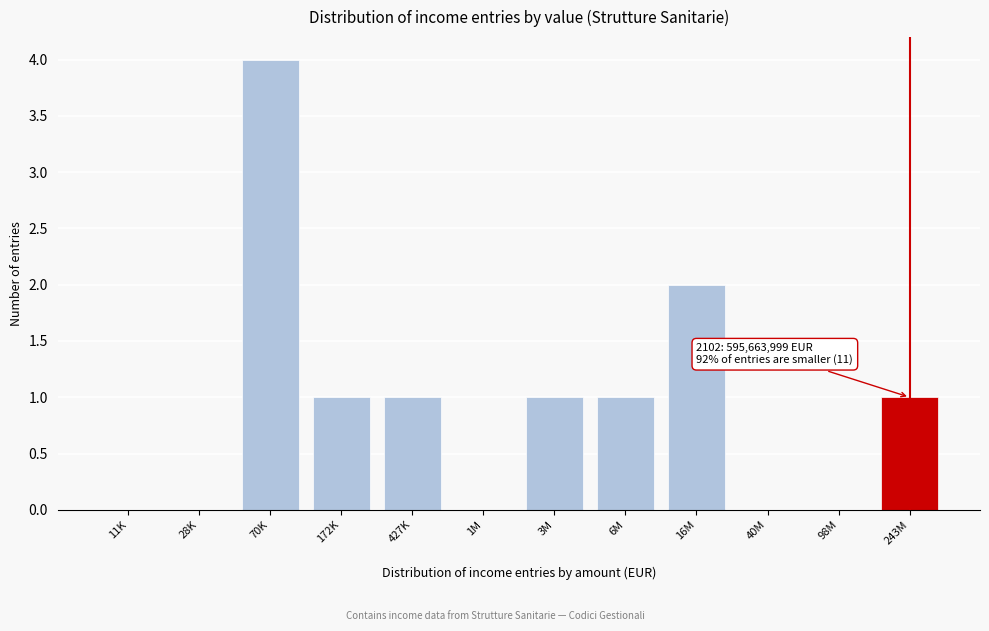

Reading left to right, transcribe all the data shown in this chart.

11K=0	28K=0	70K=4	172K=1	427K=1	1M=0	3M=1	6M=1	16M=2	40M=0	98M=0	243M=1